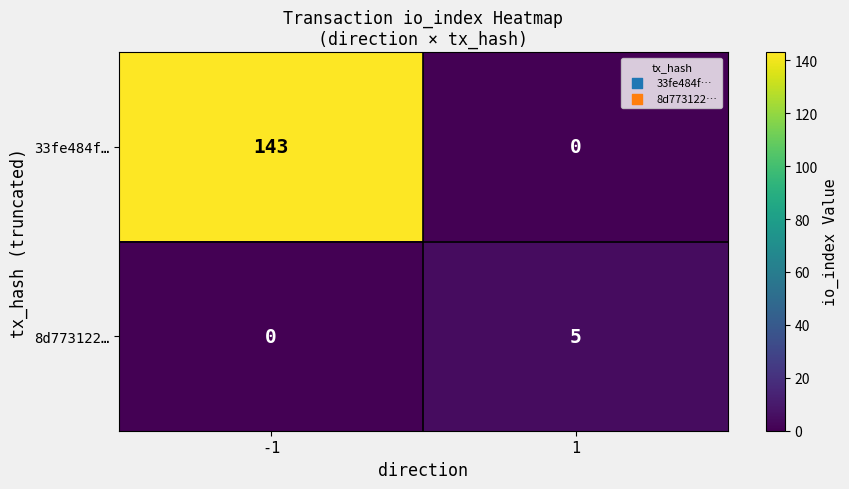

Is it true that 33fe484f… equals 194 at -1?

False